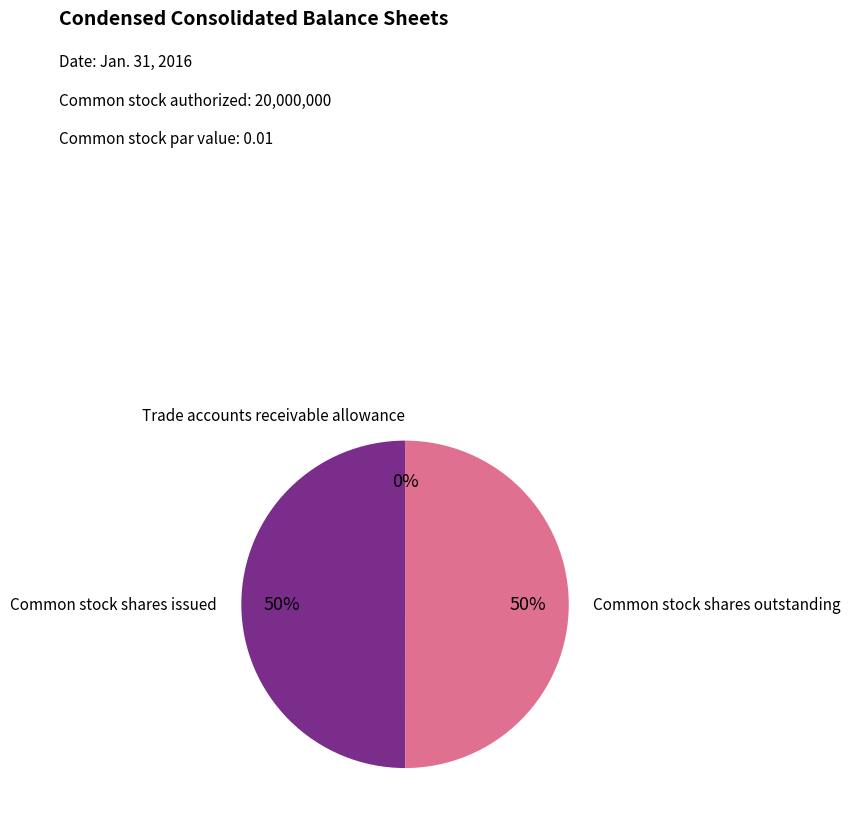

Do Common stock shares issued and Common stock shares outstanding together represent more than half of the pie?

Yes